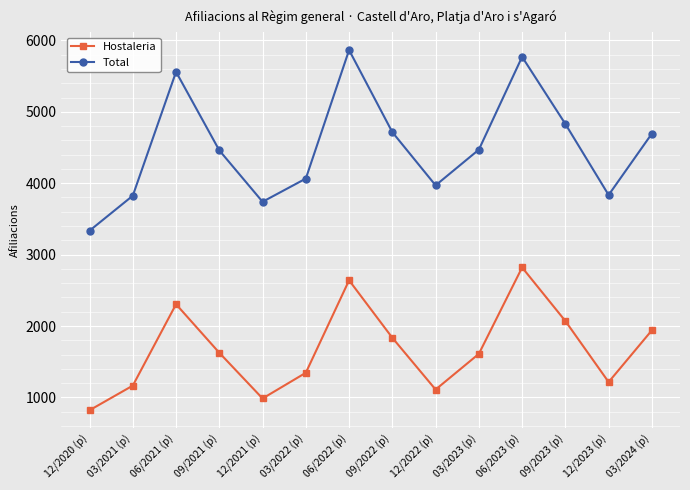

True or false: Total has a value of 5560 at 06/2021 (p).

True